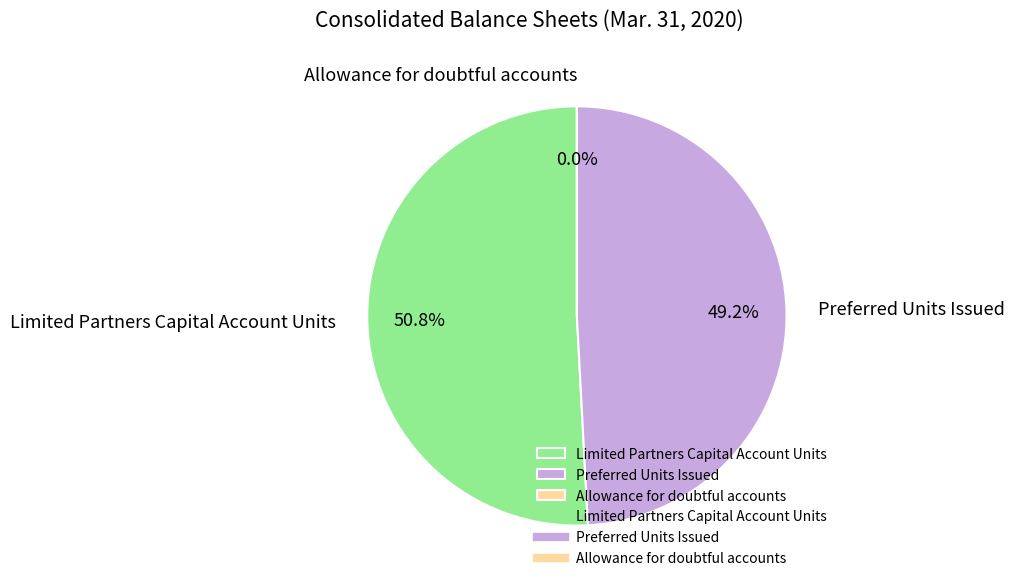

What percentage is NOT represented by Preferred Units Issued?

50.8%